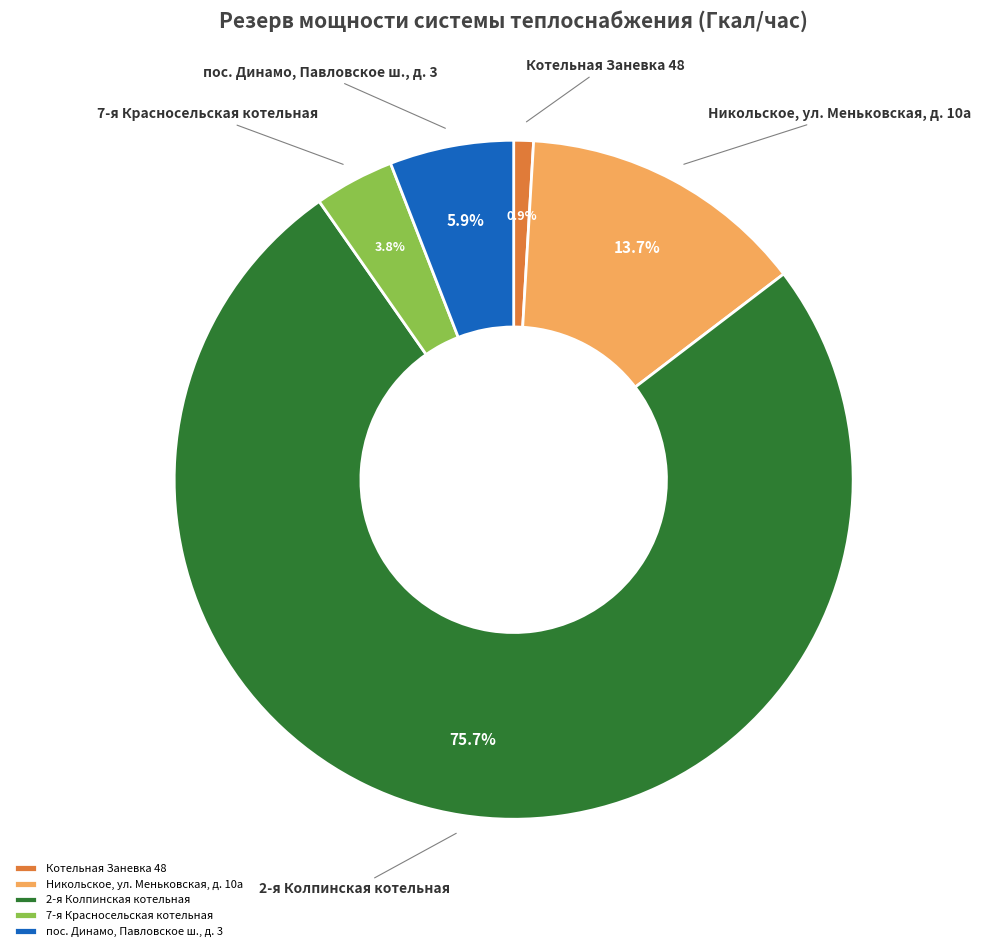

What percentage is the 2-я Колпинская котельная slice, to the nearest percent?

76%